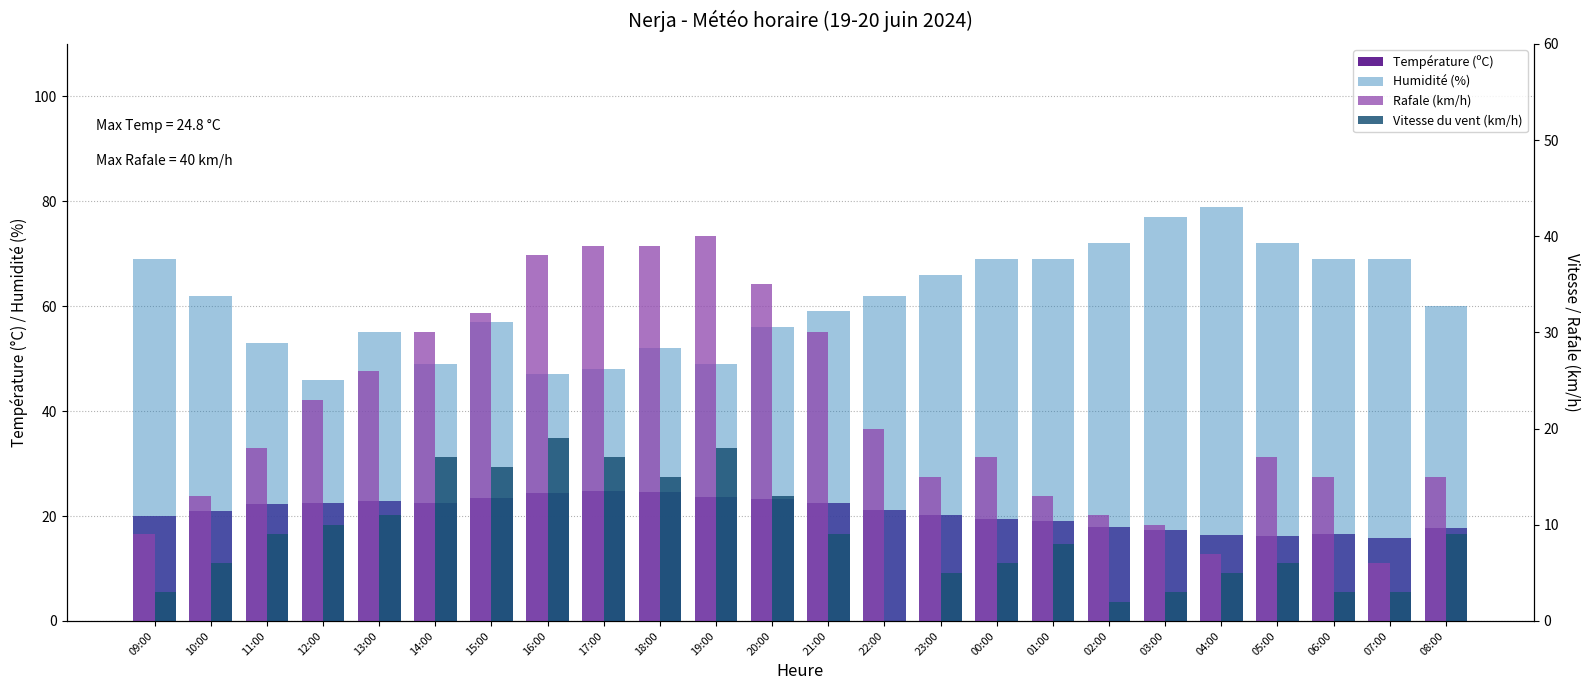

Is it true that Température (ºC) equals 17.9 at 02:00?

True